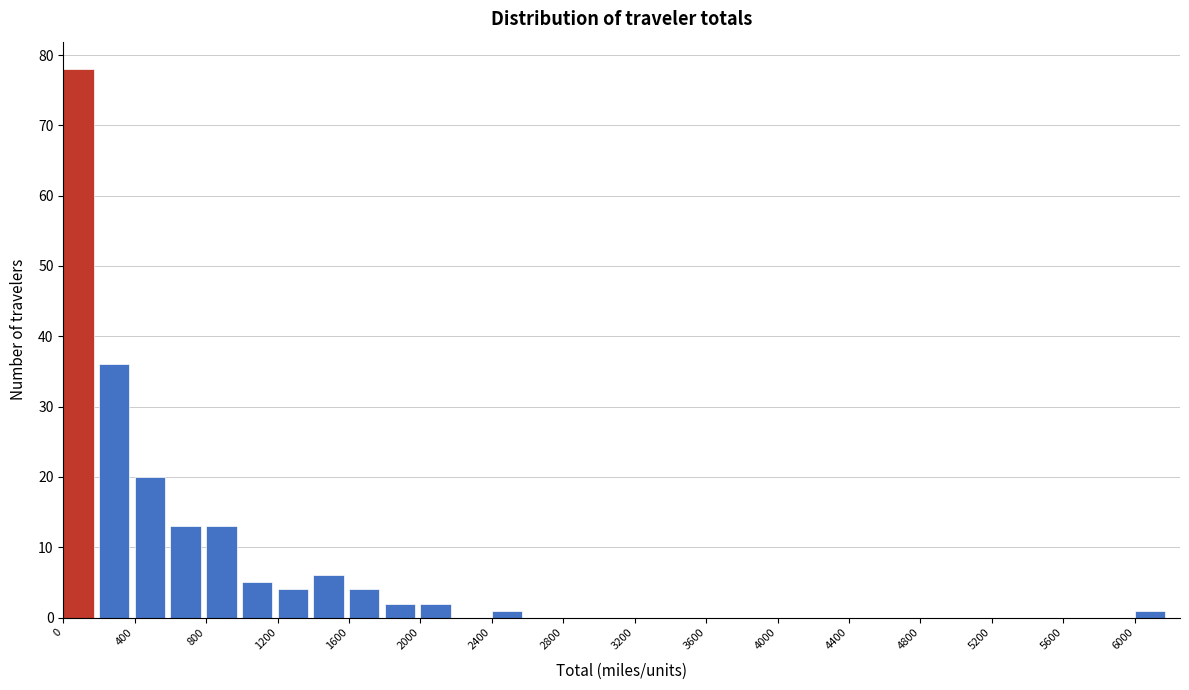

Reading left to right, transcribe this chart: for each bar, give the range it covers on the x-axis and its height. The values are not printed on the chart, so give them approximately, as read against the axis.

0 to 200: 78
200 to 400: 36
400 to 600: 20
600 to 800: 13
800 to 1000: 13
1000 to 1200: 5
1200 to 1400: 4
1400 to 1600: 6
1600 to 1800: 4
1800 to 2000: 2
2000 to 2200: 2
2200 to 2400: 0
2400 to 2600: 1
2600 to 2800: 0
2800 to 3000: 0
3000 to 3200: 0
3200 to 3400: 0
3400 to 3600: 0
3600 to 3800: 0
3800 to 4000: 0
4000 to 4200: 0
4200 to 4400: 0
4400 to 4600: 0
4600 to 4800: 0
4800 to 5000: 0
5000 to 5200: 0
5200 to 5400: 0
5400 to 5600: 0
5600 to 5800: 0
5800 to 6000: 0
6000 to 6200: 1